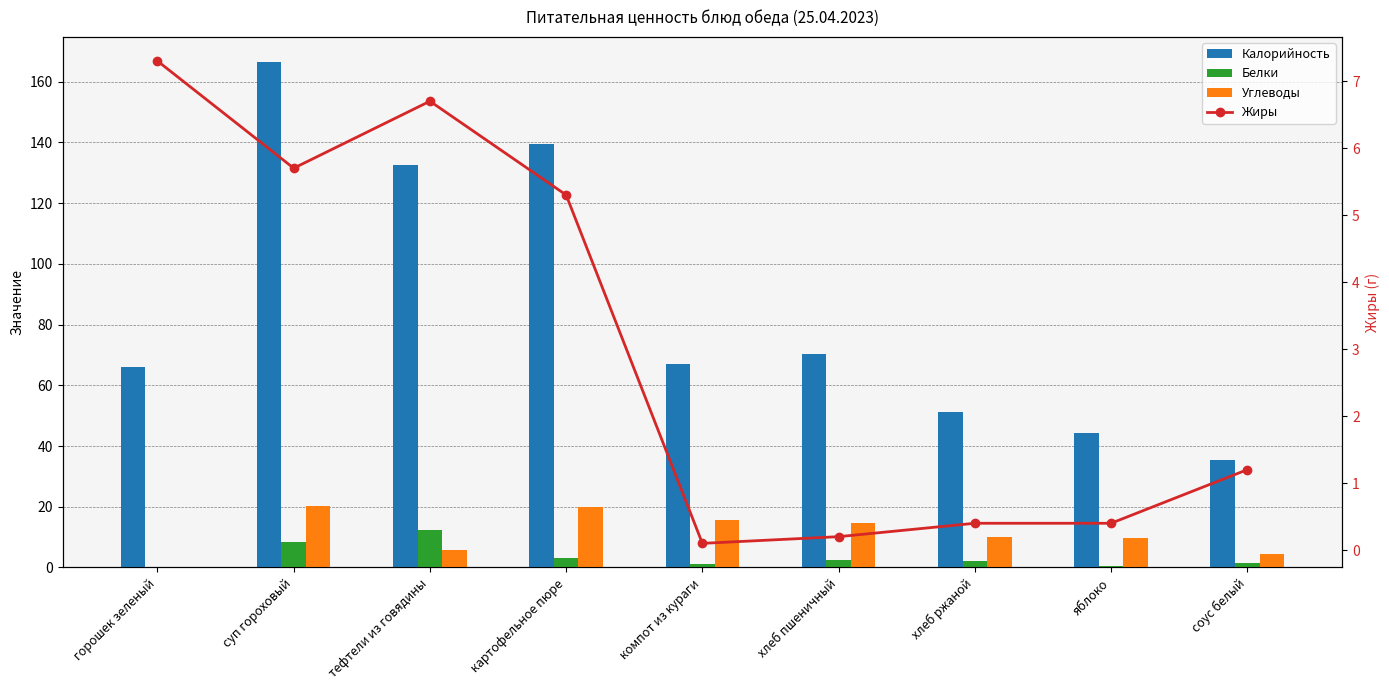

What is the difference between the Белки values at тефтели из говядины and компот из кураги?

11.5